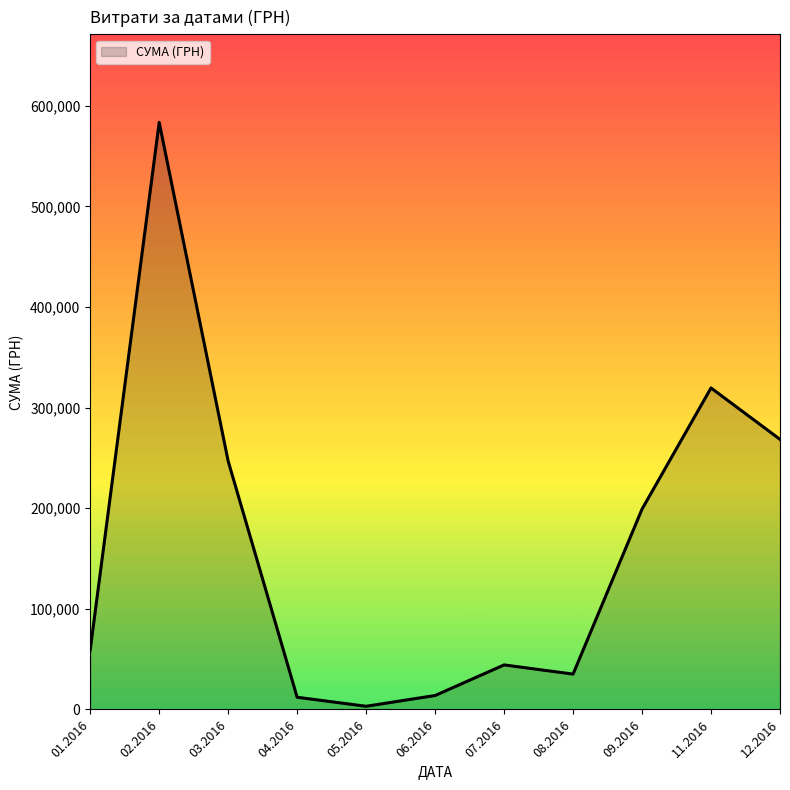

What is the difference between the values at 07.2016 and 02.2016?

539297.5